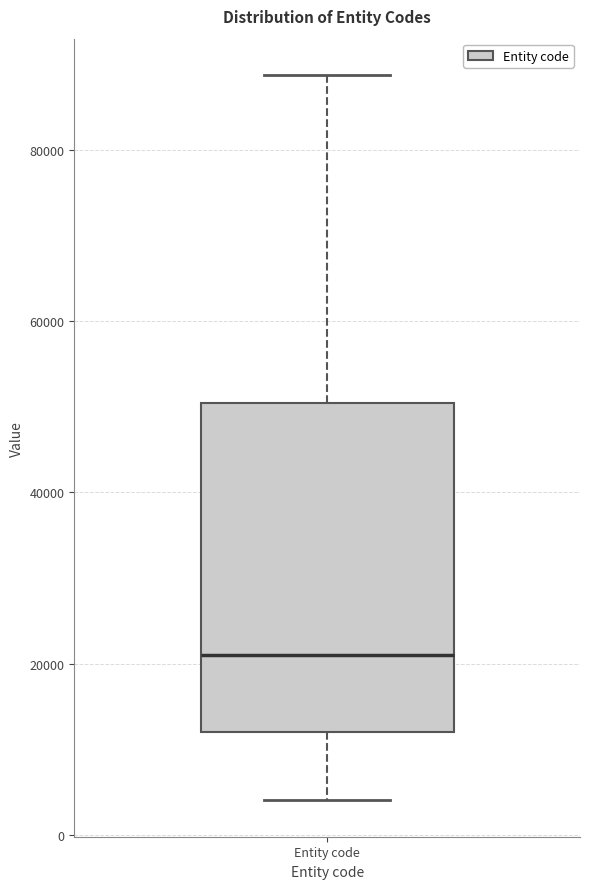

Transcribe this box plot: give where the median line is, the range the box spans, and where the two whiskers end, as read against the y-axis. The values are not printed on the chart, so give them approximately, as read against the axis.

median 22000, box 12000 to 50000, whiskers 4000 to 88000